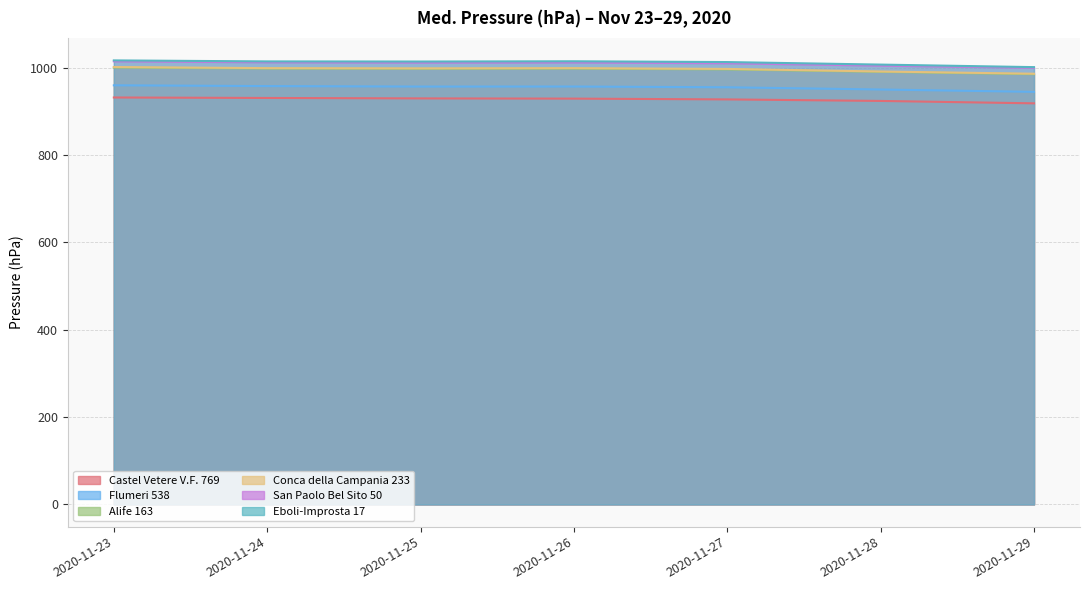

Which series has the largest total across all categories?

Eboli-Improsta 17